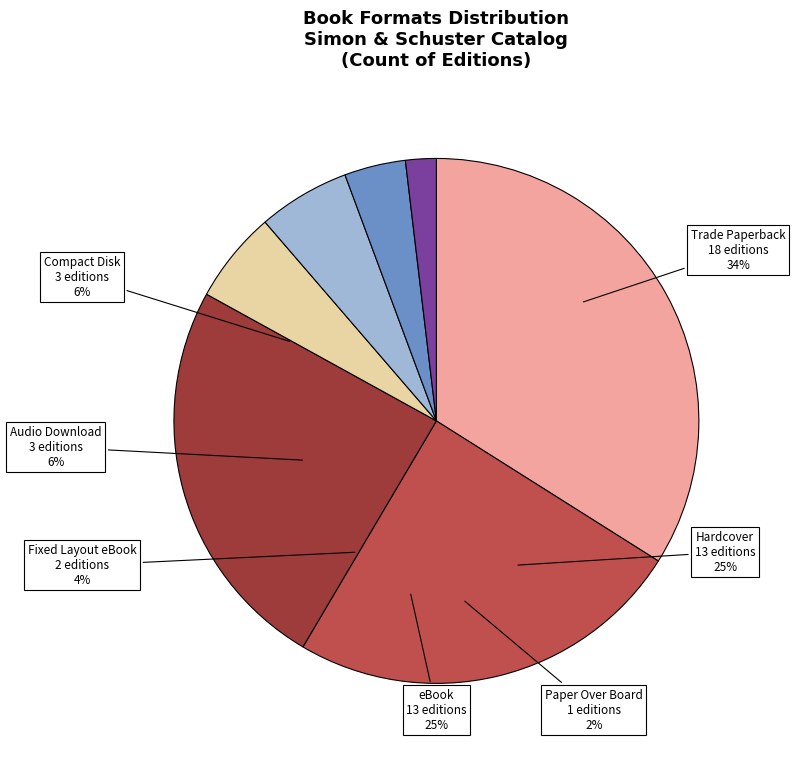

What is the ratio of the value at Paper Over Board to the value at Audio Download?

0.3